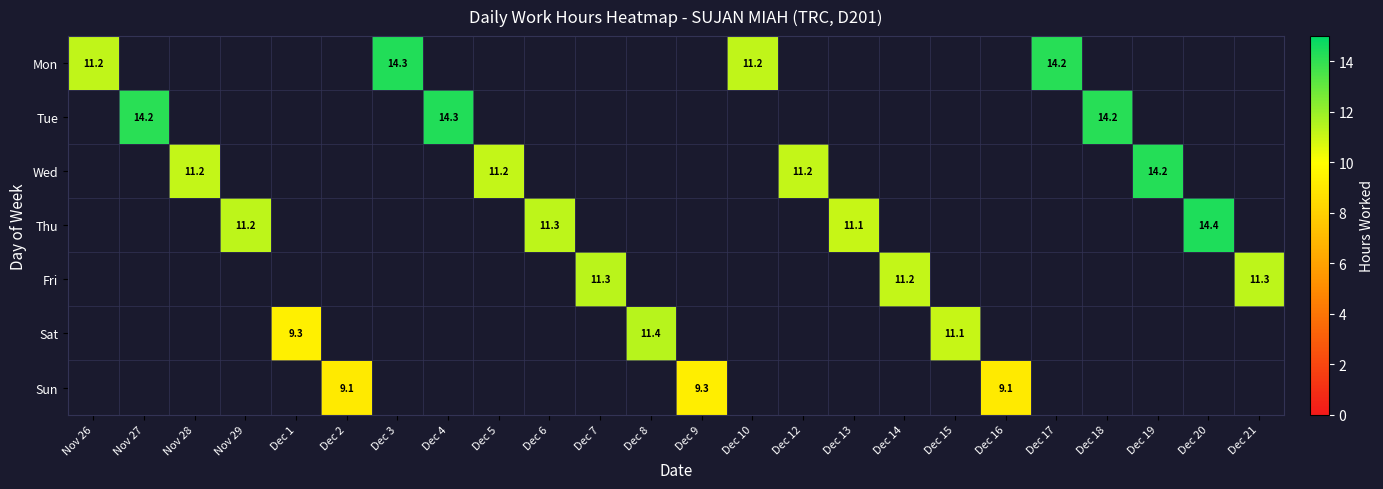

Is the value of Mon at Nov 26 greater than the value of Sun at Dec 16?

Yes